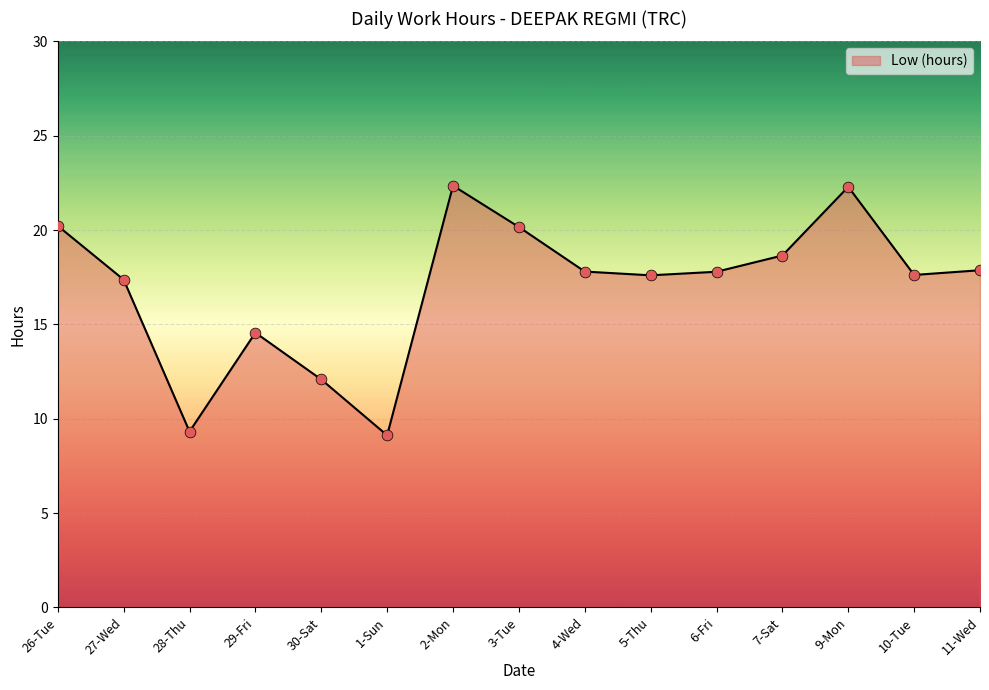

What is the ratio of the value at 28-Thu to the value at 5-Thu?

0.5